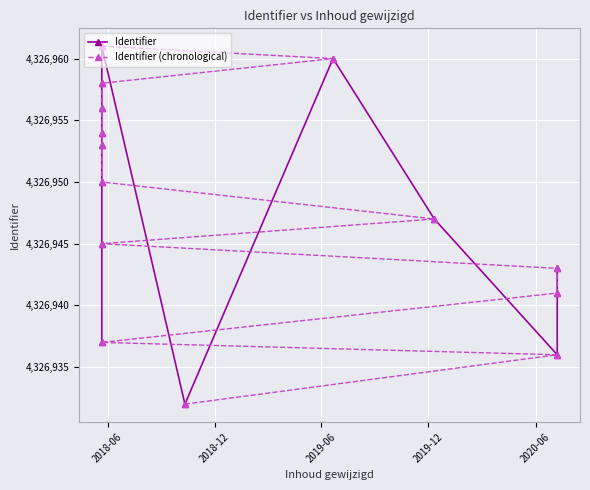

What is the label of the 14th point from the right?

2018-06